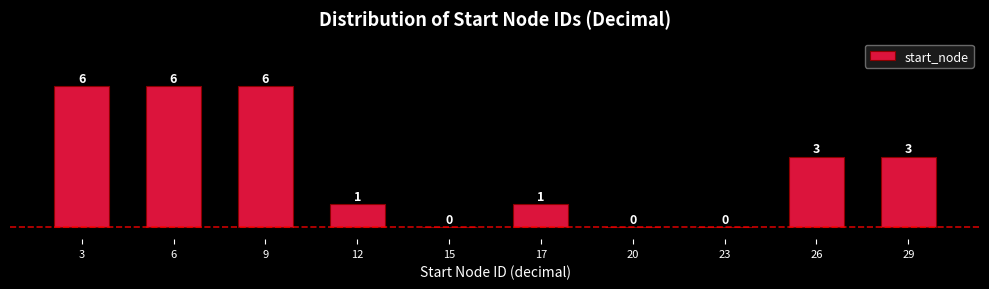

Reading left to right, list all the values displayed in this chart.

3=6	6=6	9=6	12=1	15=0	17=1	20=0	23=0	26=3	29=3